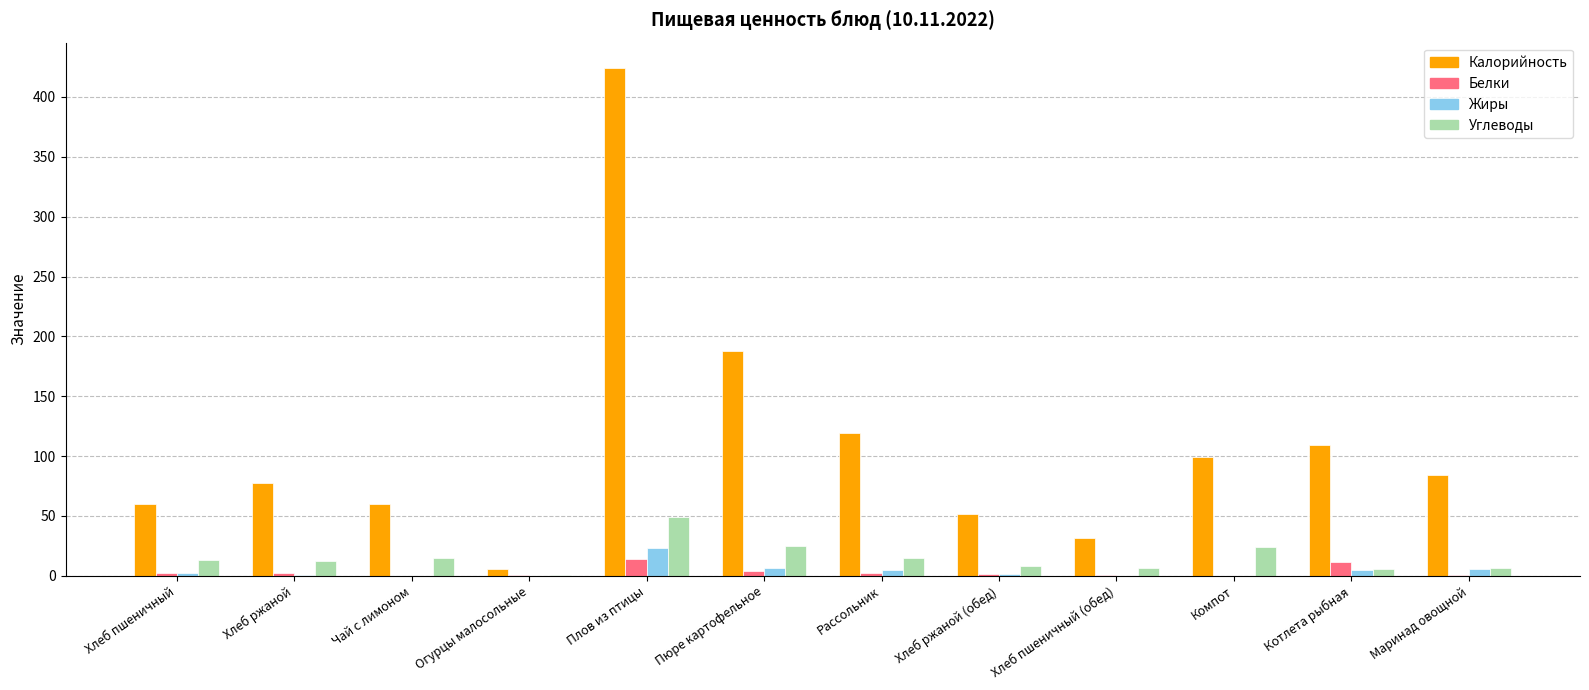

What are all the series names shown in the legend?

Калорийность, Белки, Жиры, Углеводы